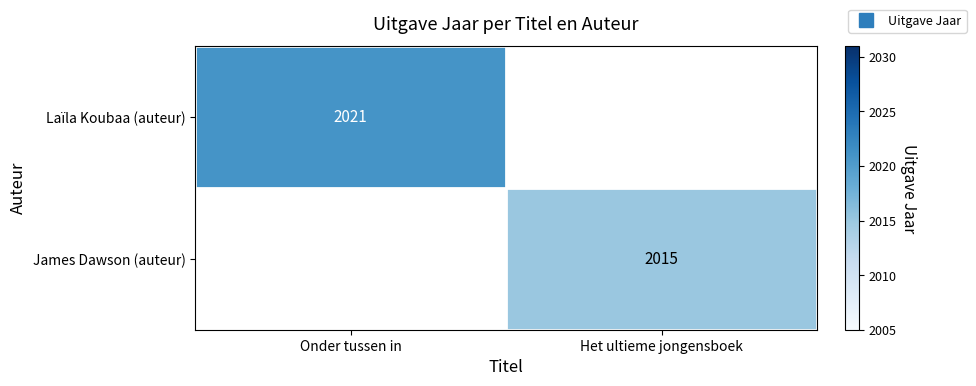

Is the value of Laïla Koubaa (auteur) at Onder tussen in greater than the value of James Dawson (auteur) at Het ultieme jongensboek?

Yes